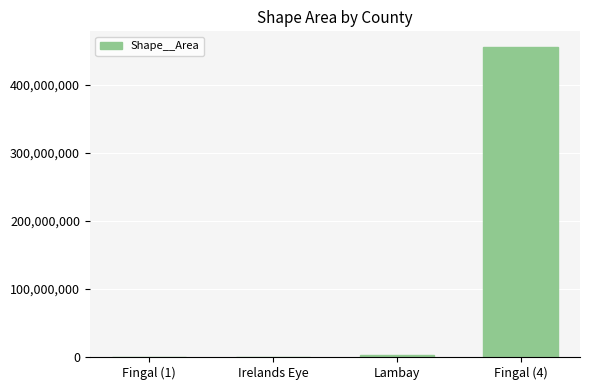

Which label corresponds to the largest value in the chart?

Fingal (4)